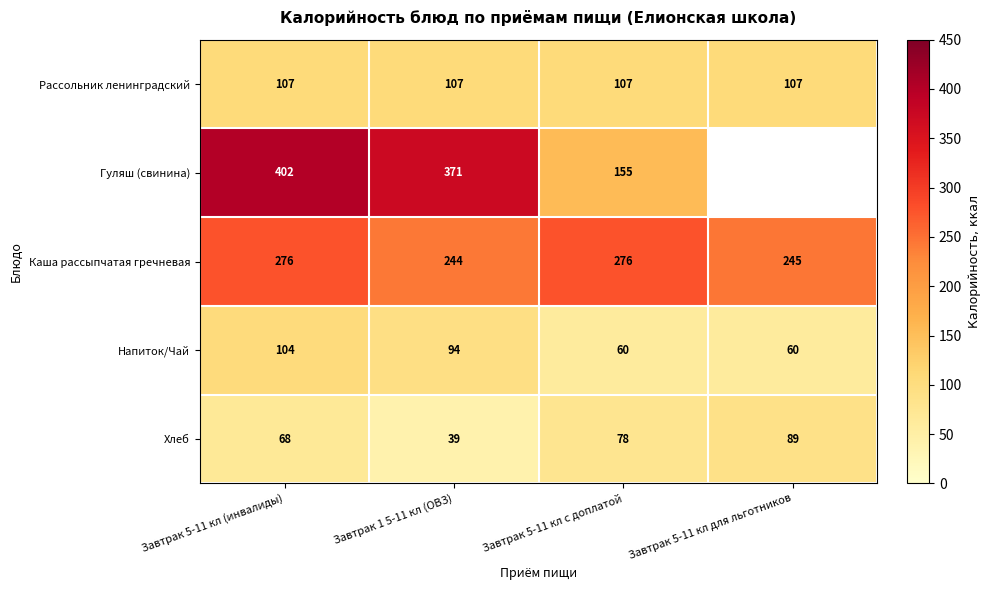

How many data points in Каша рассыпчатая гречневая are less than 276?

2